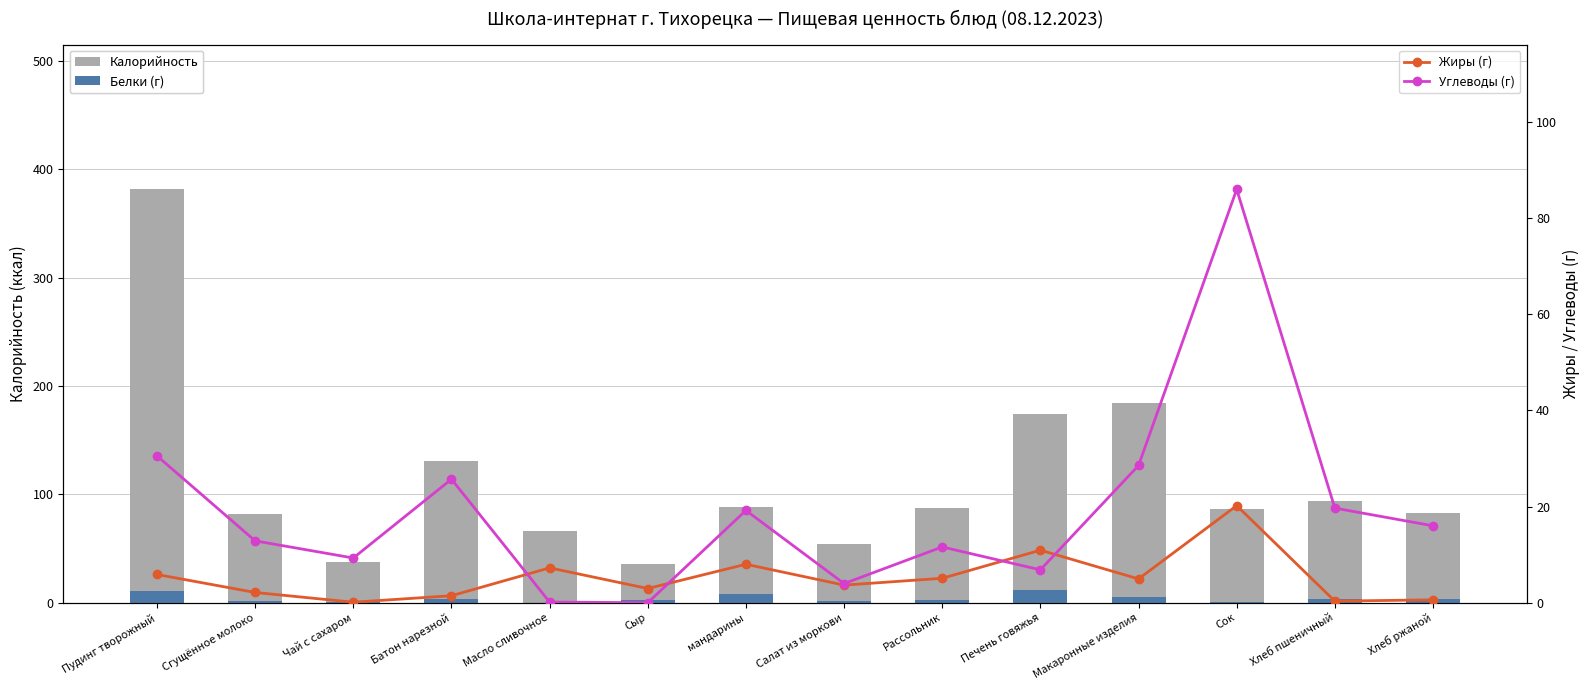

What is the spread (max minus min) of values at Сок?

85.0